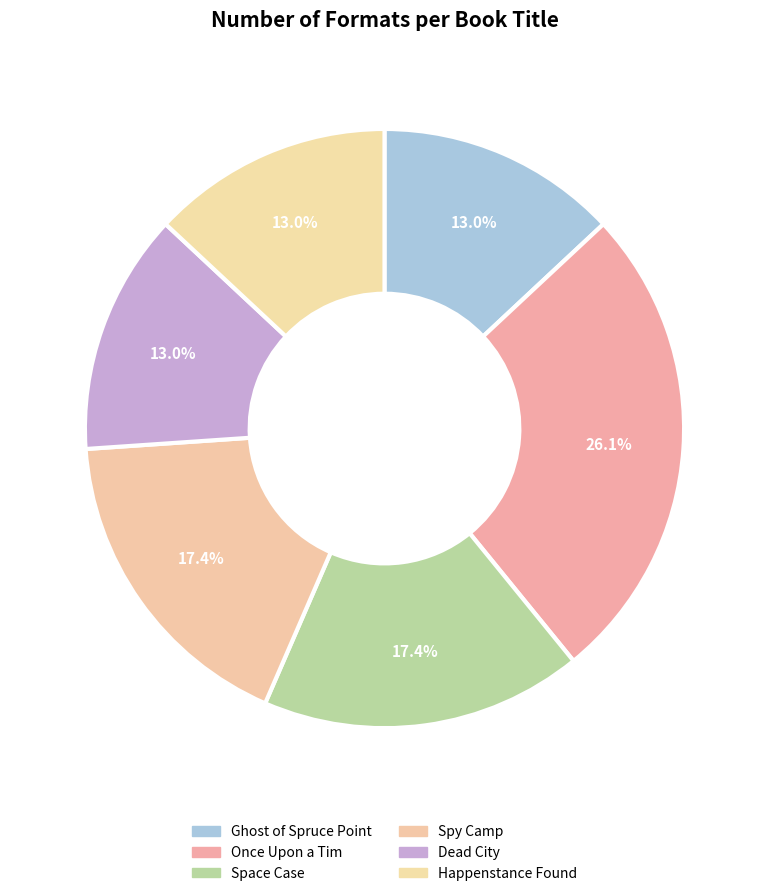

How many slices are in this pie chart?

6